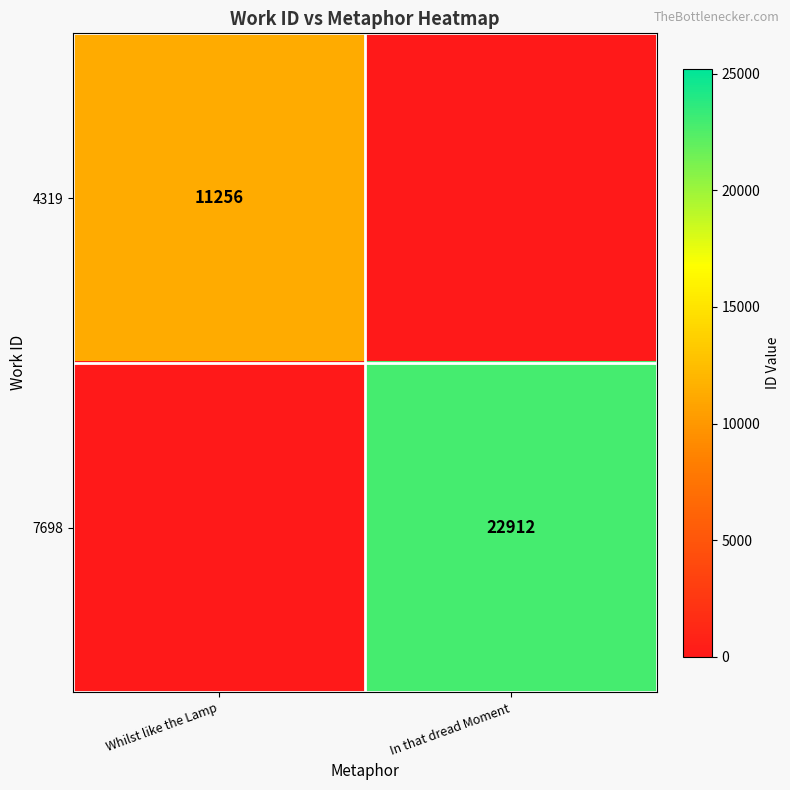

Which has a higher value, In that dread Moment or Whilst like the Lamp?

Whilst like the Lamp